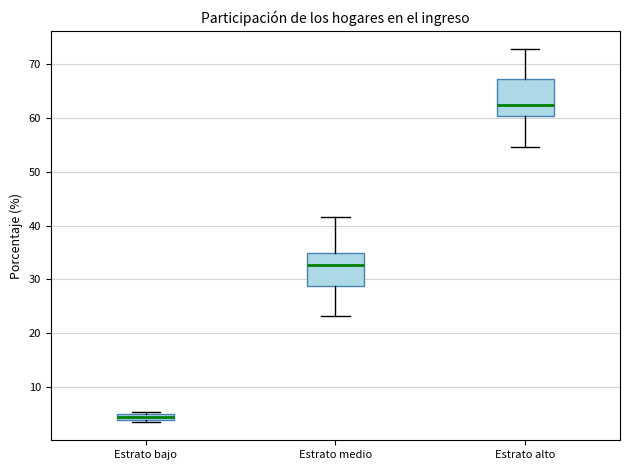

Where is the lower edge of the box for Estrato medio on the y-axis? The values are not printed on the chart, so give them approximately, as read against the axis.

29